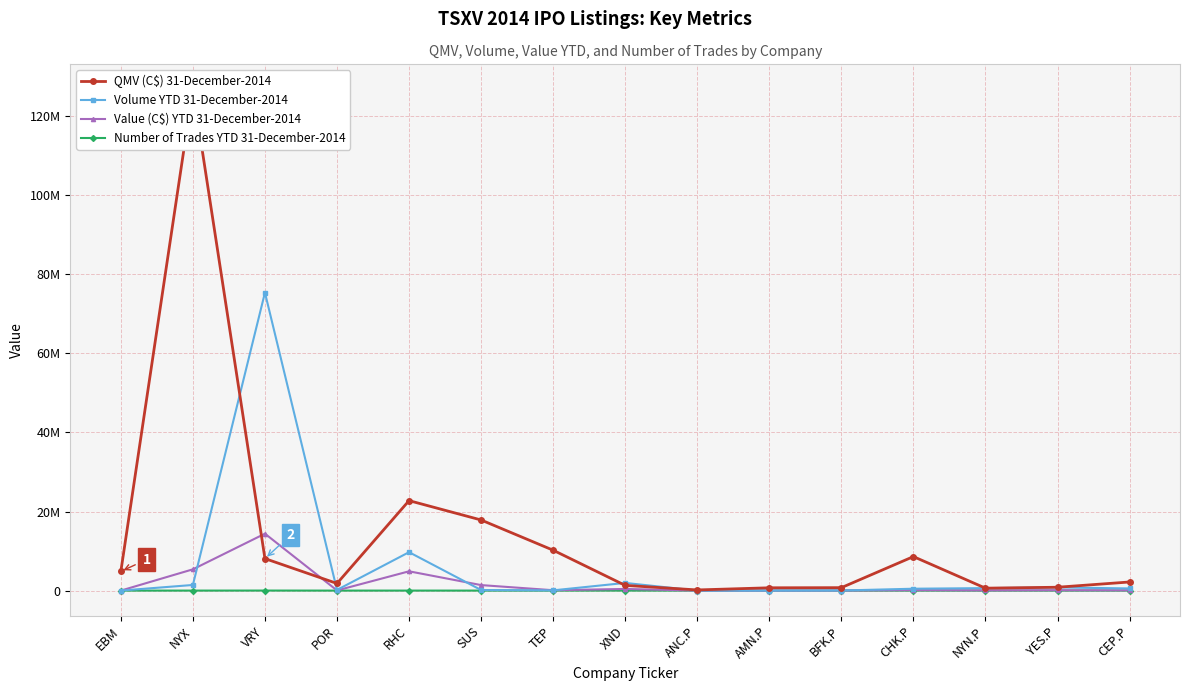

Reading left to right, transcribe all the data shown in this chart.

QMV (C$) 31-December-2014: 4838992.2	126748297.5	8094250.0	1804560.0	22752583.5	17857123.5	10214209.8	1317745.0	166540.0	710500.0	742500.0	8600000.0	614100.0	850000.0	2178750.0
Volume YTD 31-December-2014: 1924.0	1425238.0	75347732.0	173000.0	9715731.0	143586.0	62452.0	1940515.0	0.0	0.0	19500.0	475680.0	626000.0	799050.0	544450.0
Value (C$) YTD 31-December-2014: 769.6	5380796.1	14395727.9	42500.0	4880819.7	1393177.2	96882.9	414198.6	0.0	0.0	15600.0	119409.7	59245.0	97597.0	68358.8
Number of Trades YTD 31-December-2014: 5.0	459.0	8629.0	5.0	1082.0	149.0	54.0	154.0	0.0	0.0	4.0	65.0	40.0	79.0	50.0